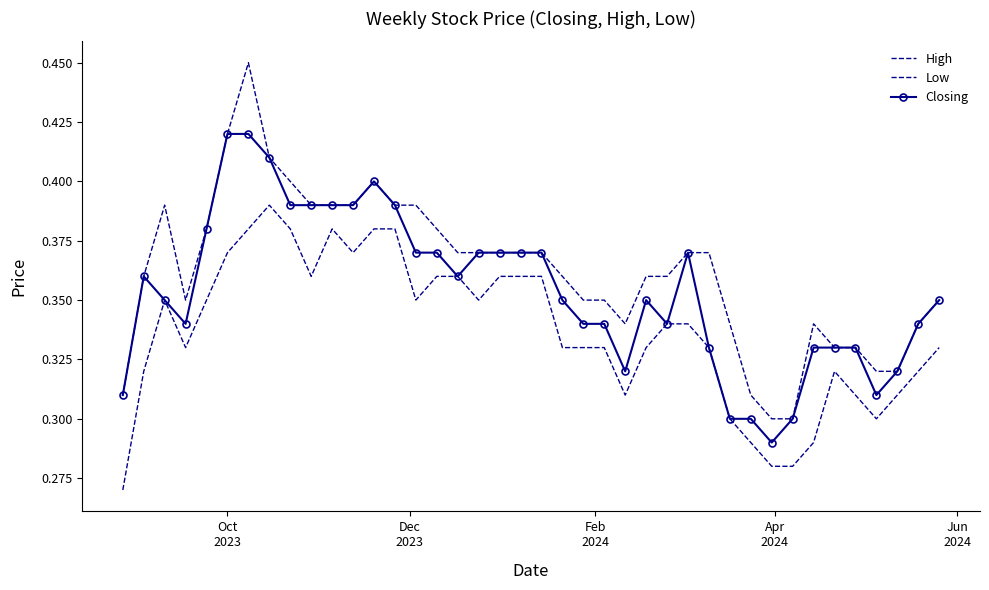

True or false: High and Low intersect in this chart.

False